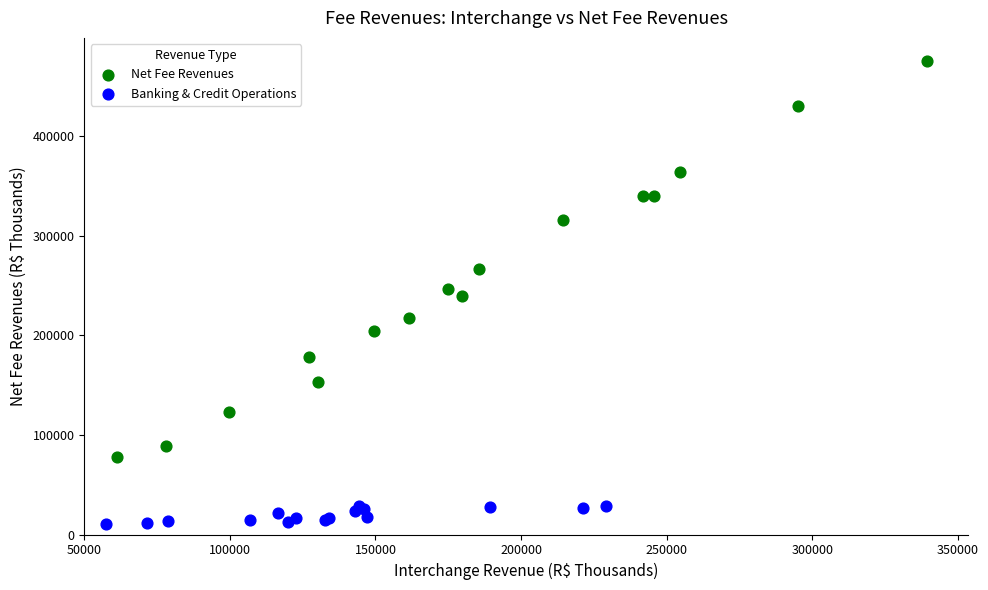

Which series contains the highest Y value?

Net Fee Revenues